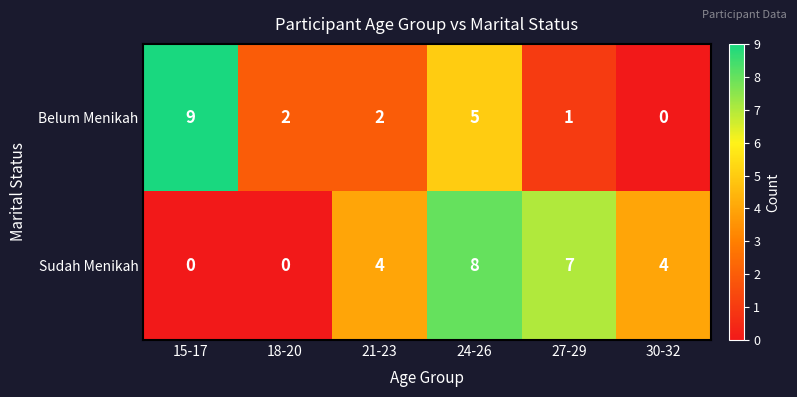

Reading left to right, what are all the values shown in this chart?

Belum Menikah: 15-17=9	18-20=2	21-23=2	24-26=5	27-29=1	30-32=0
Sudah Menikah: 15-17=0	18-20=0	21-23=4	24-26=8	27-29=7	30-32=4